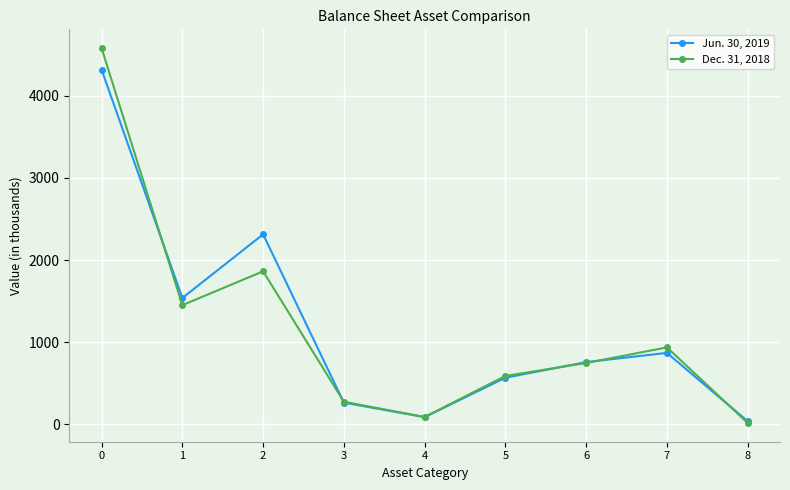

True or false: Jun. 30, 2019 has a value of 266 at 3.

True